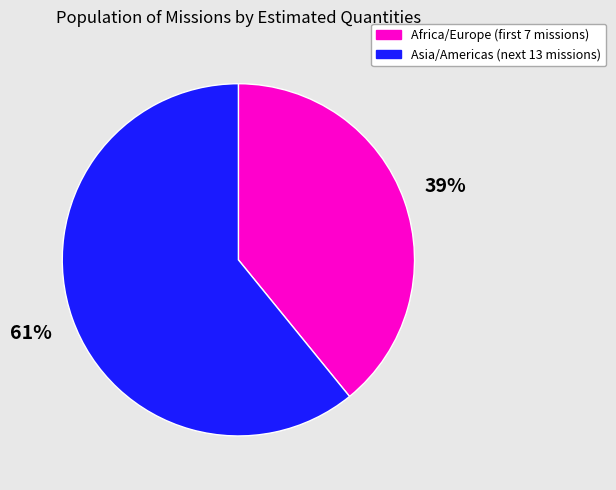

True or false: Asia/Americas (next 13 missions) accounts for 54% of the total.

False